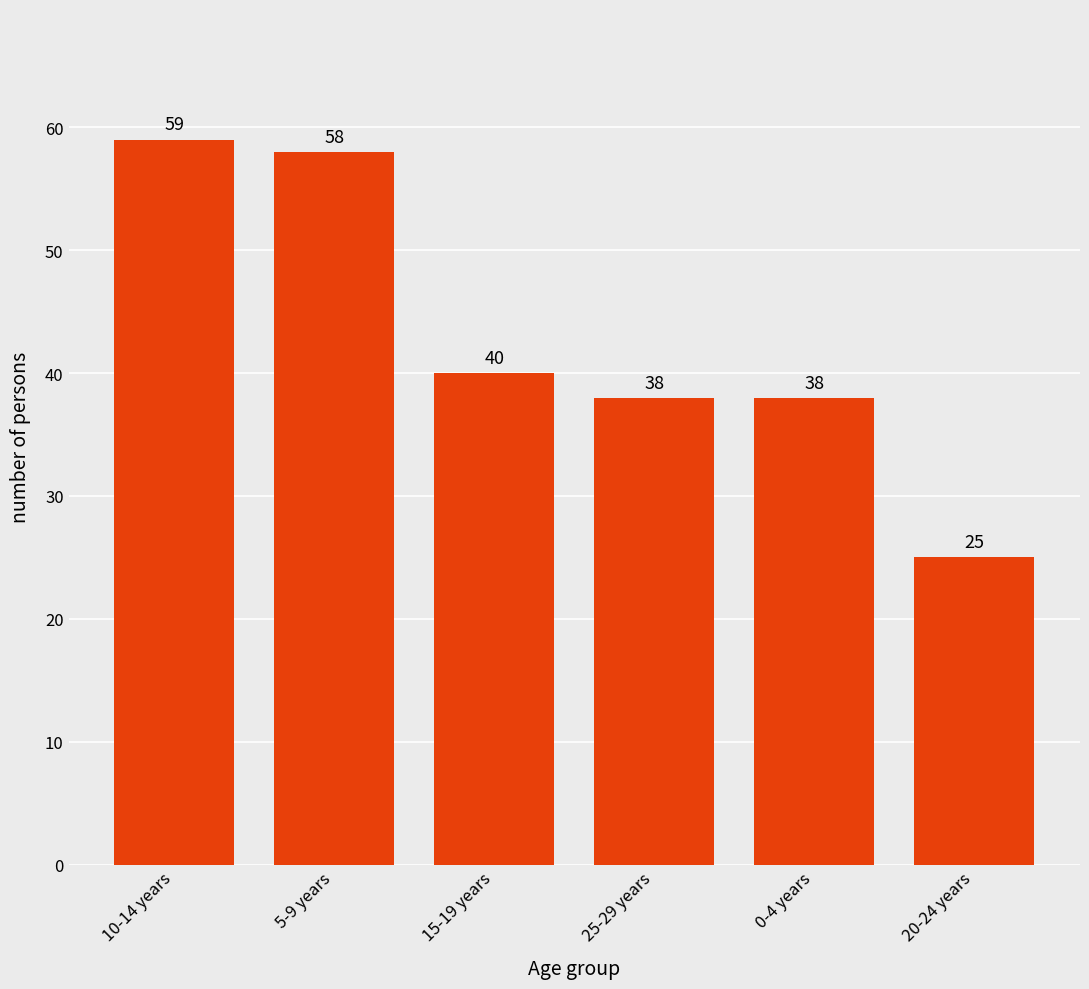

What is the label of the 1st bar from the left?

10-14 years